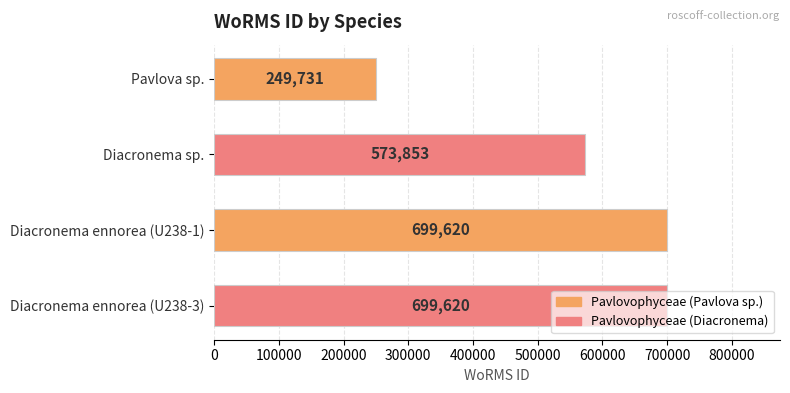

How many data points are less than 699620?

2